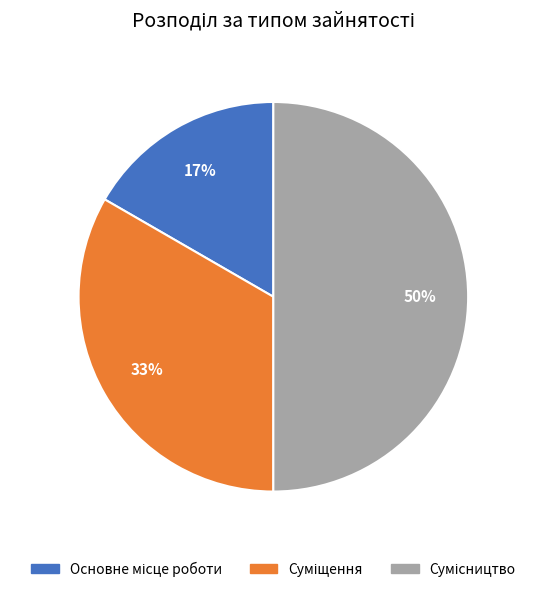

To the nearest percent, what is the average slice percentage?

33%